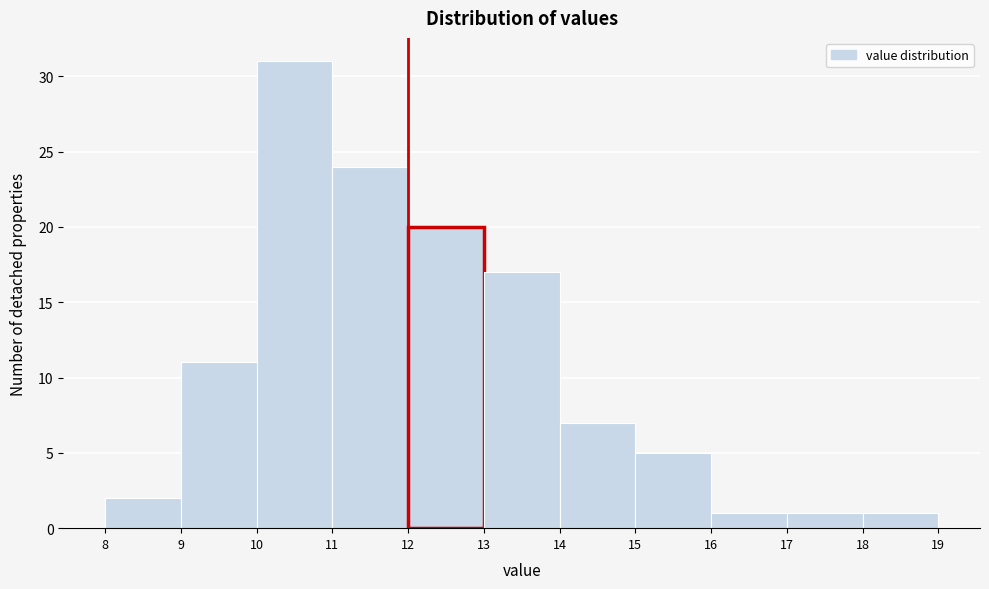

What is the height of the bar covering 11 to 12 on the x-axis? The values are not printed on the chart, so give them approximately, as read against the axis.

24